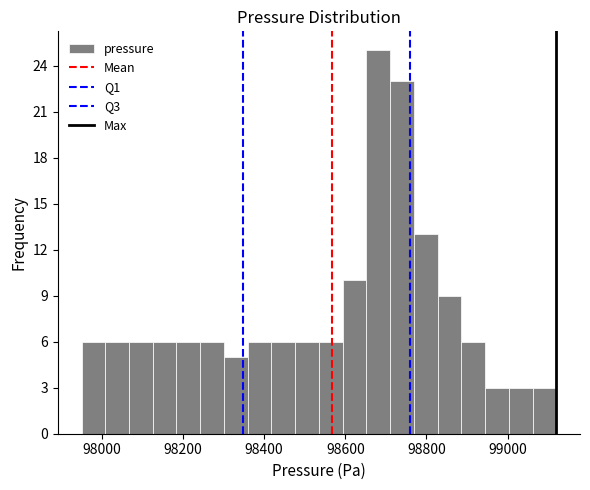

Read against the x-axis, roughly where is the centre of the tallest bar?

98680